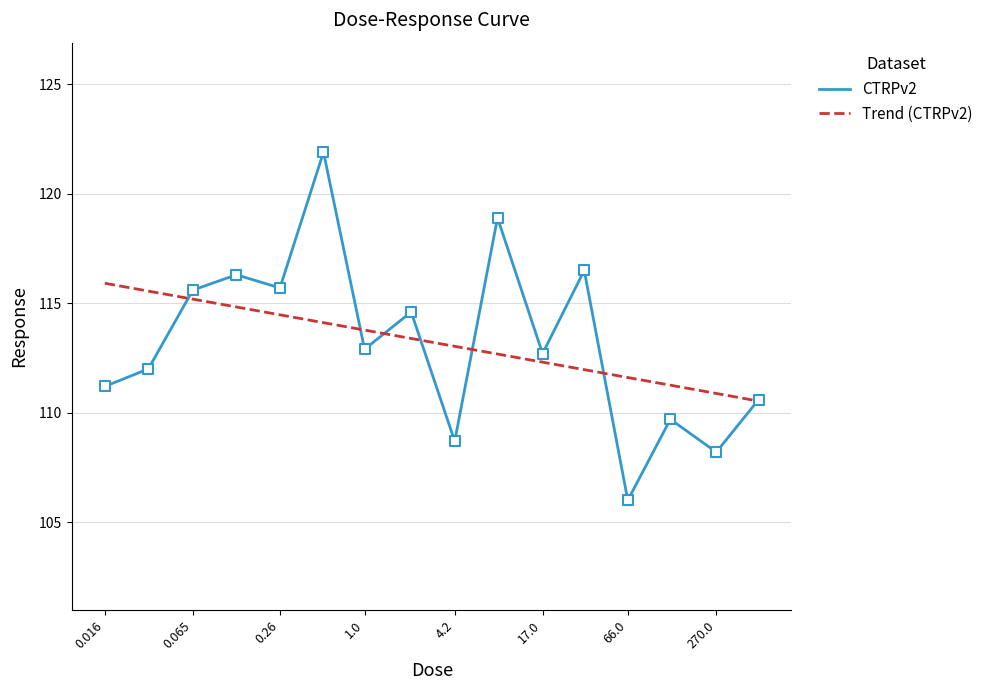

Between 4.2 and 0.13, which is larger?

0.13